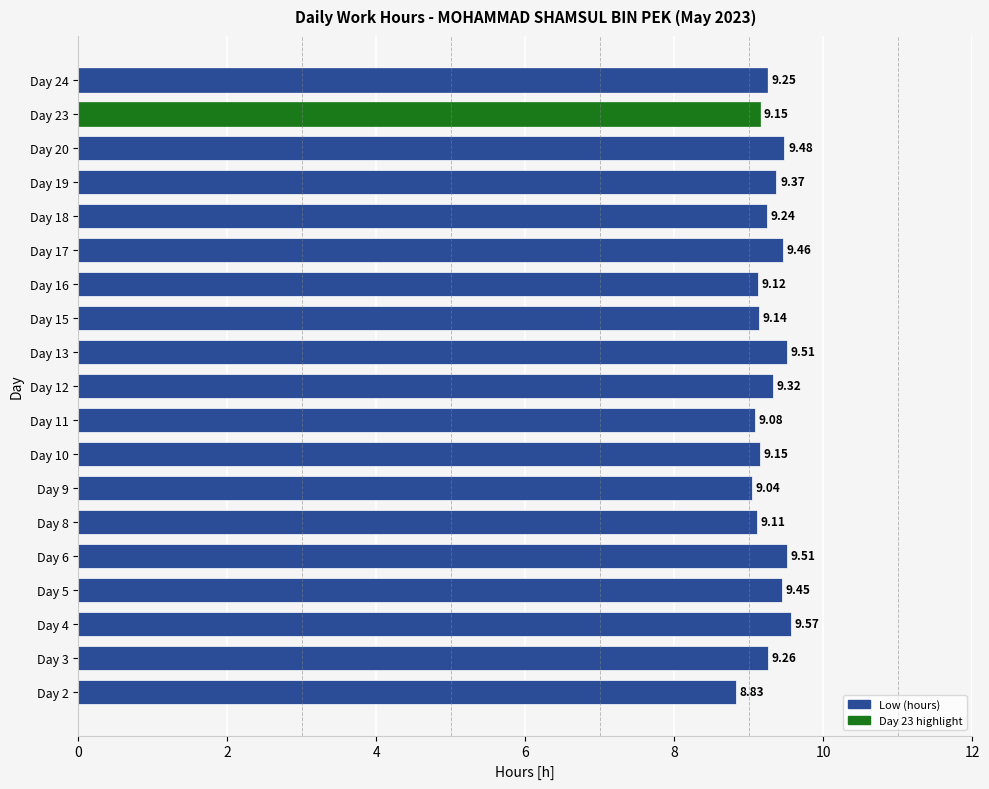

What is the difference between the maximum and minimum values?

0.7